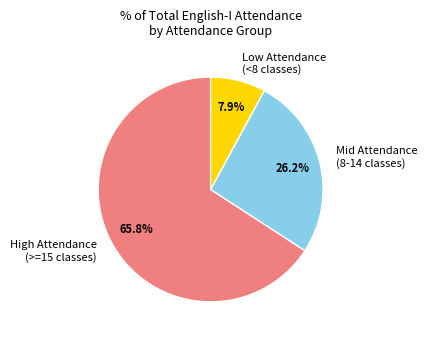

Which category accounts for the majority?

High Attendance (>=15 classes)